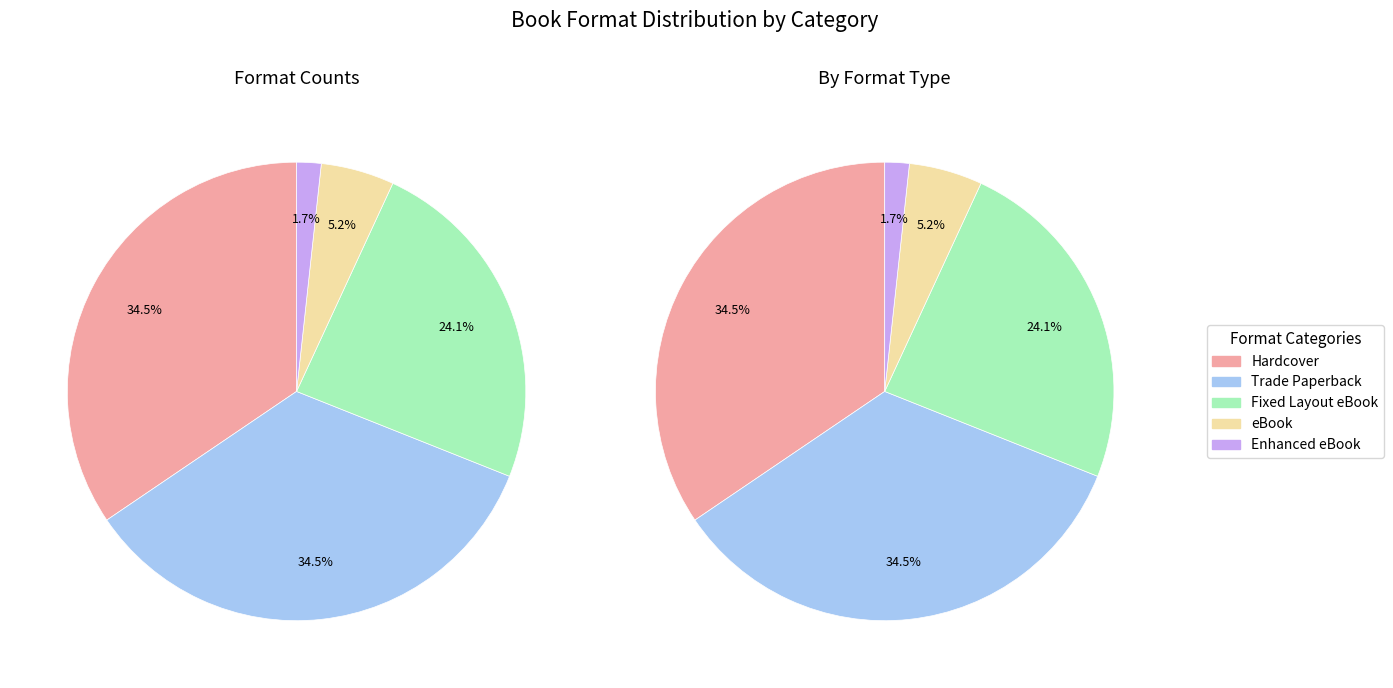

Which category has the smallest portion of the pie?

Enhanced eBook